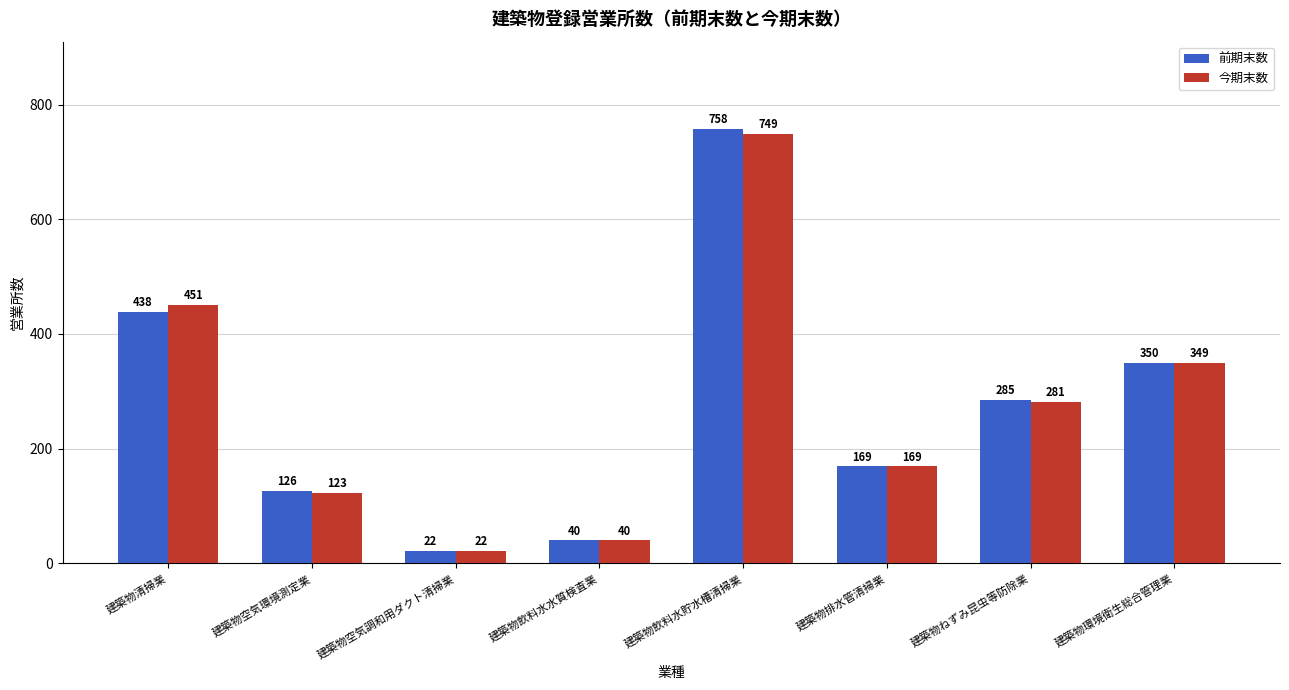

What is the maximum value shown in the chart?

758